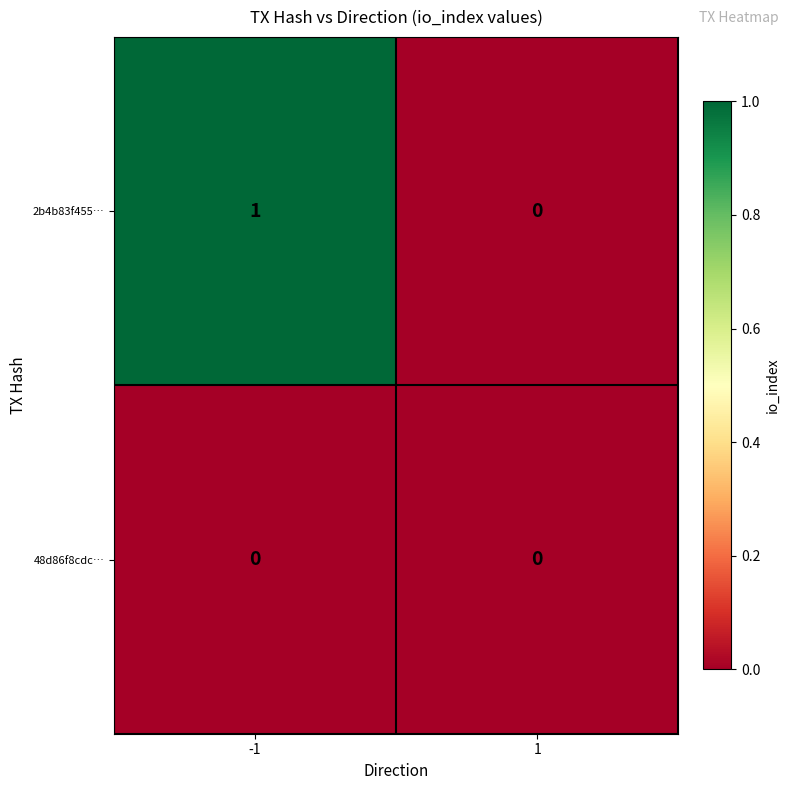

Rank the series by their maximum value, from lowest to highest.

48d86f8cdc…, 2b4b83f455…